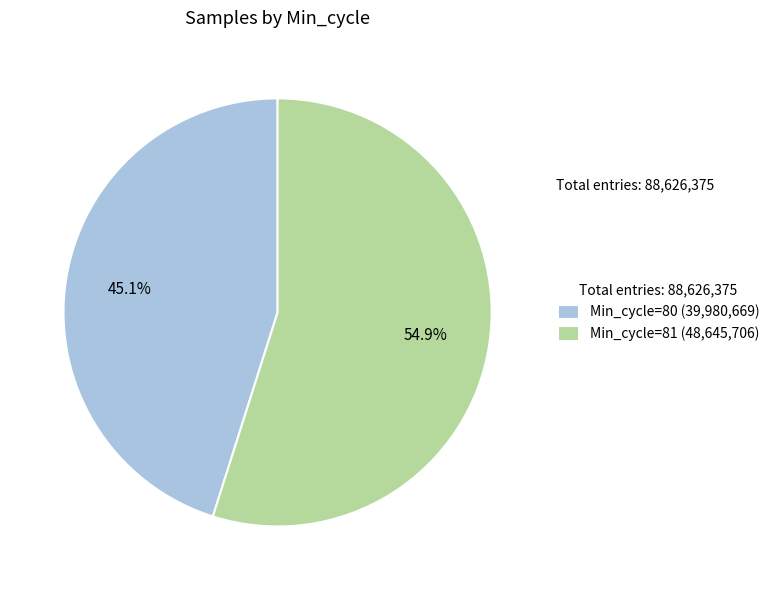

What percentage is NOT represented by Min_cycle=81 (48,645,706)?

45.1%